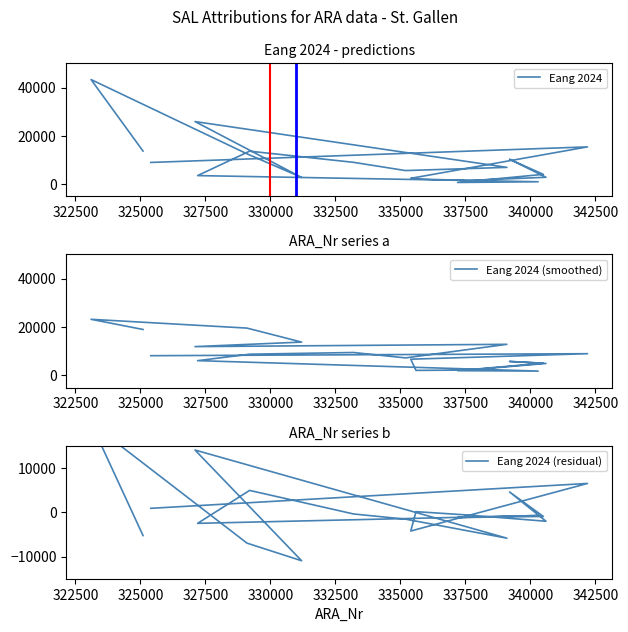

How many data points in Eang 2024 (residual) are above -752?

9